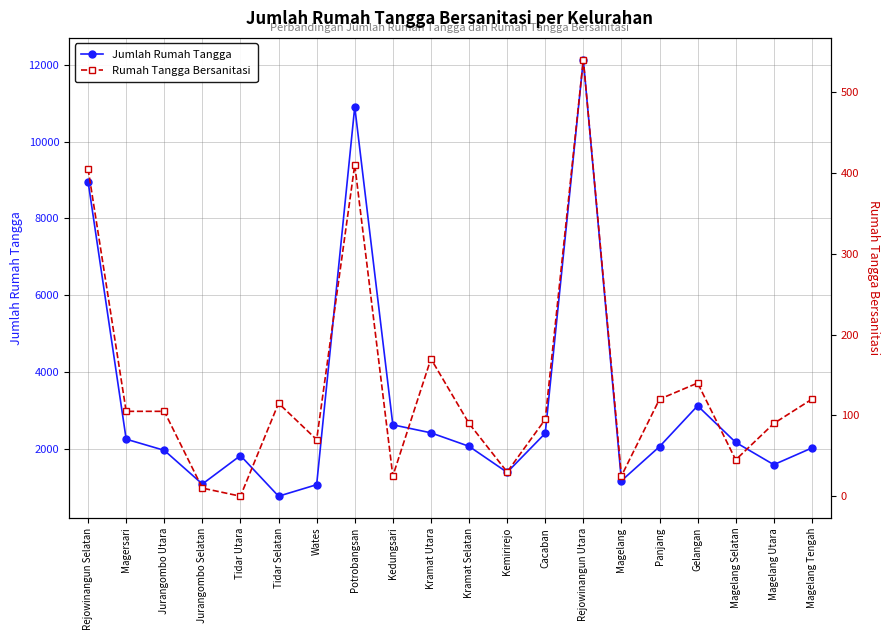

What is the difference between the Jumlah Rumah Tangga values at Tidar Utara and Jurangombo Selatan?

741